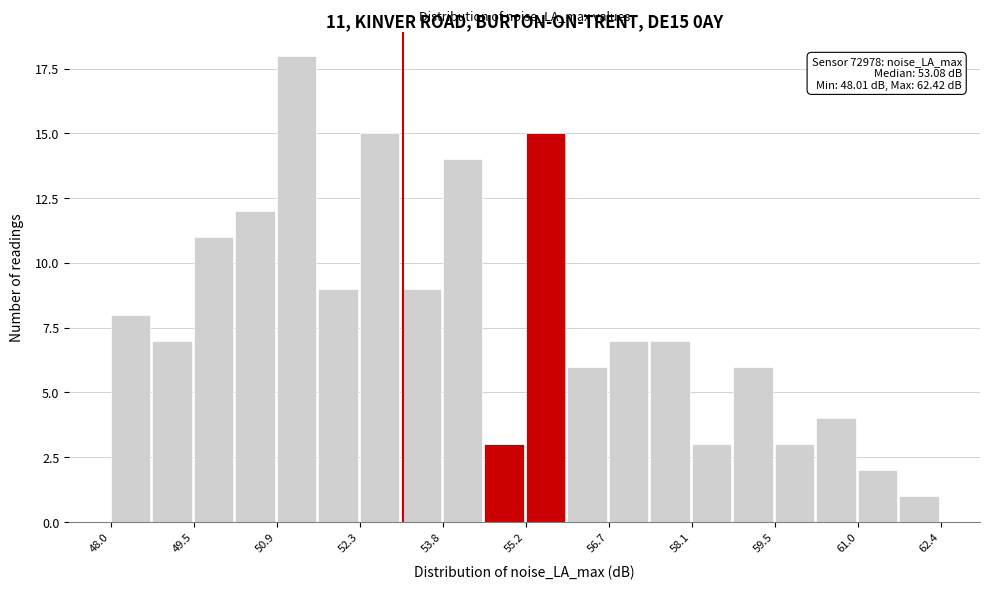

Read against the x-axis, roughly where is the centre of the tallest bar?

51.2